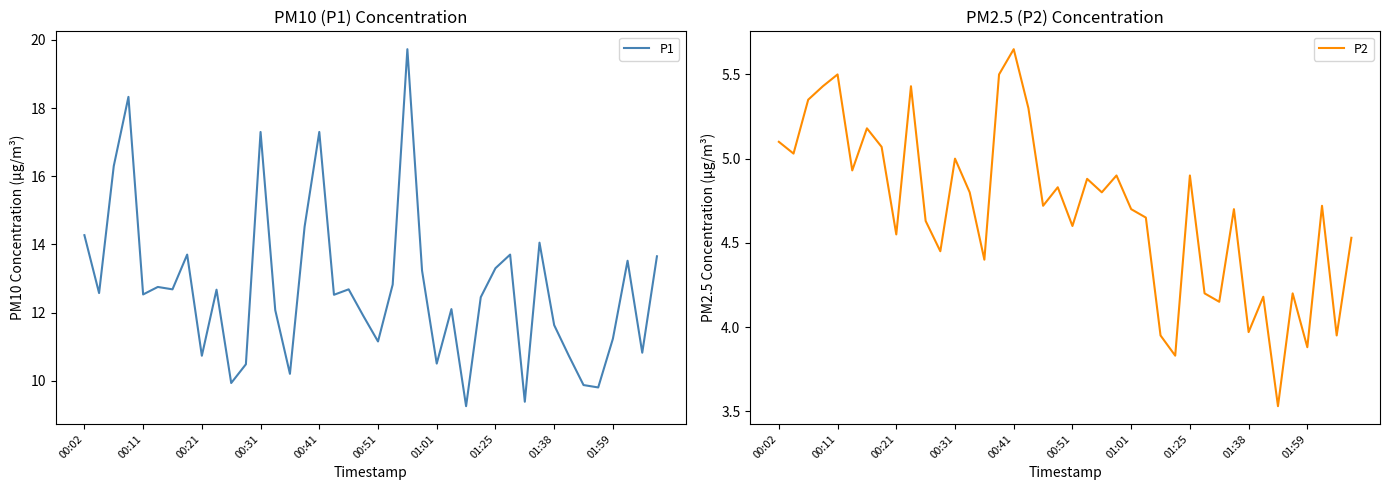

Is it true that P1 equals 2.9 at 01:01?

False